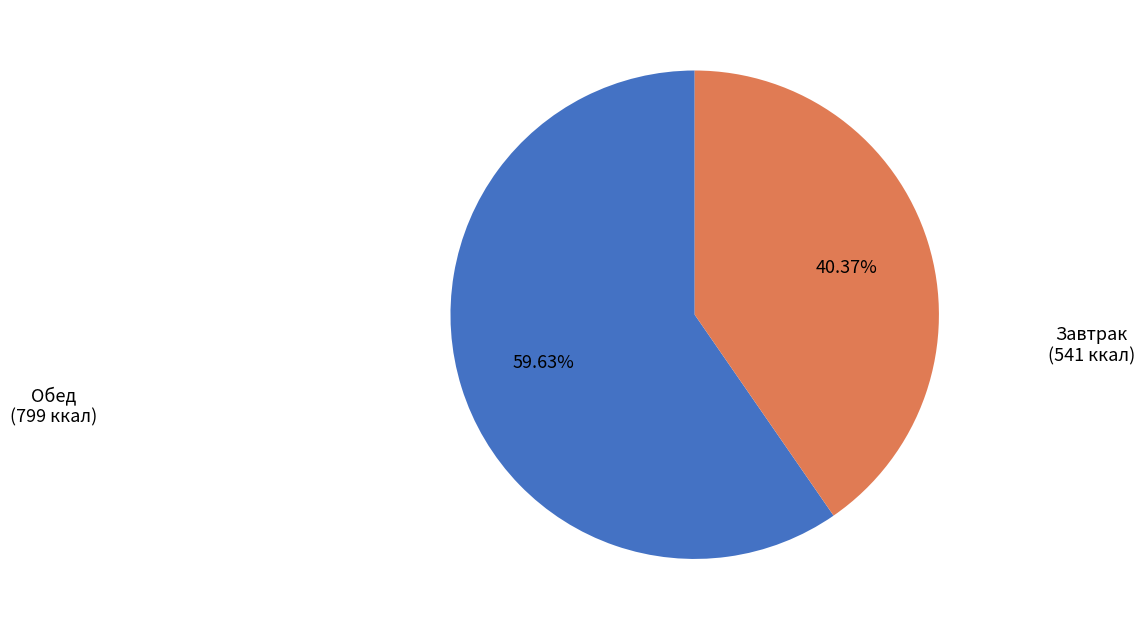

How many slices are in this pie chart?

2